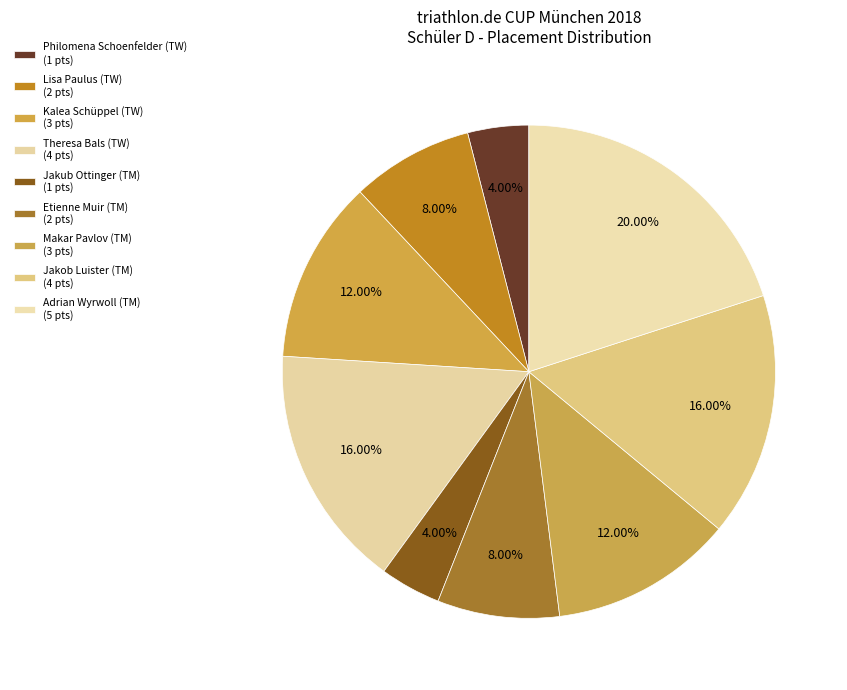

How many slices are in this pie chart?

9